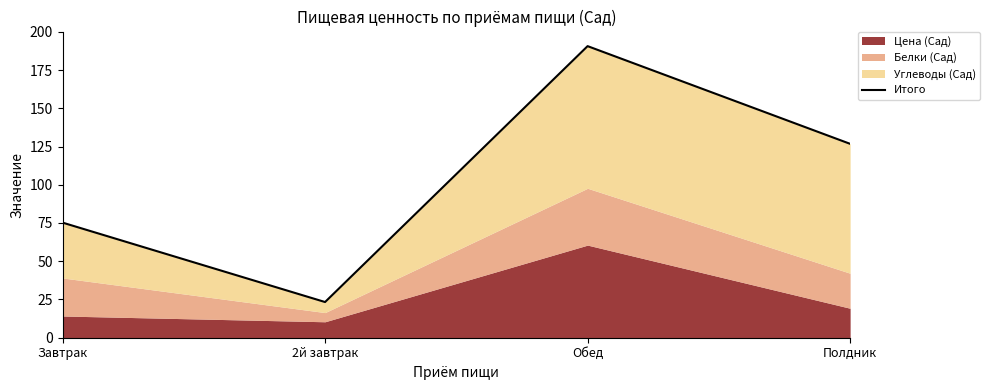

Which label corresponds to the largest value in the chart?

Обед